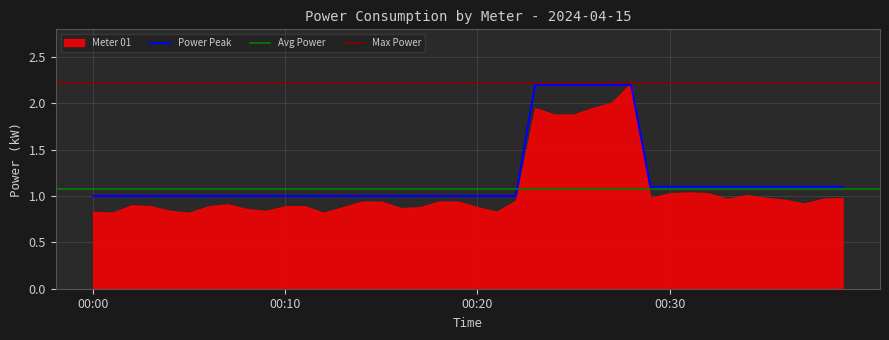

The value at 00:30 is 1.1. True or false?

True